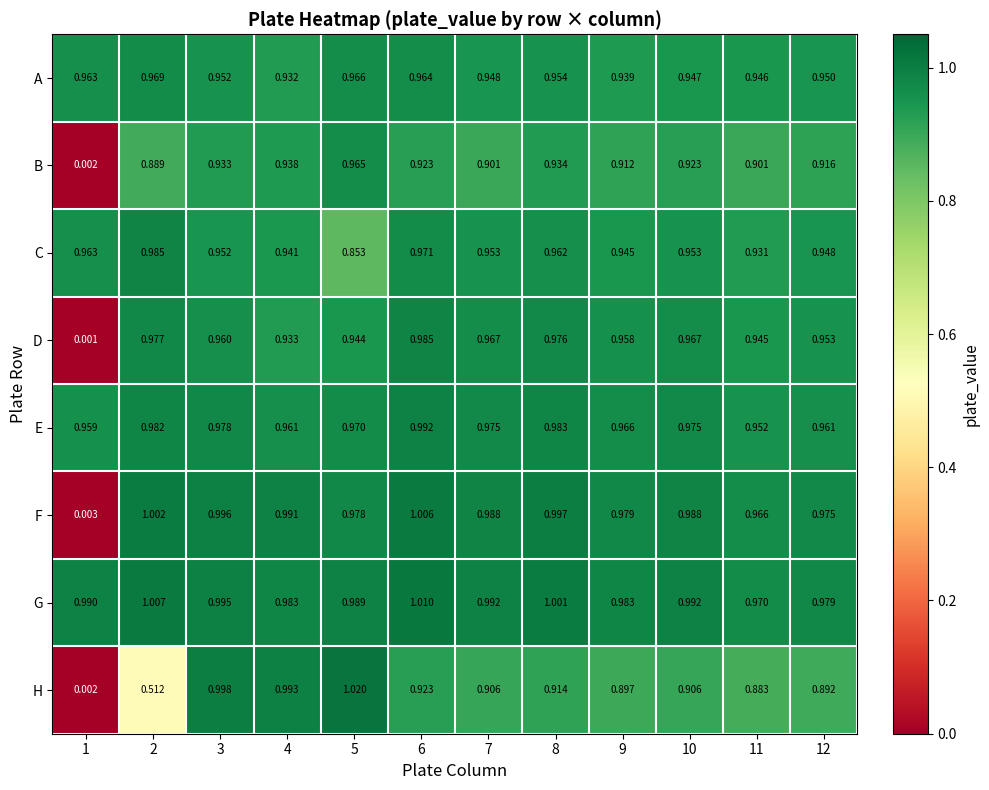

Which series has the largest range (max minus min)?

H